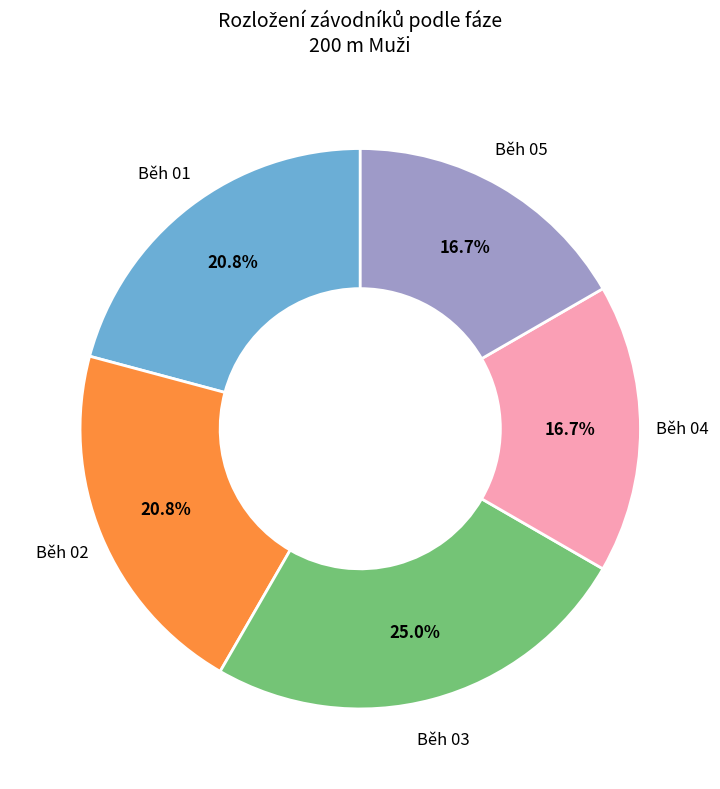

To the nearest percent, what is the average slice percentage?

20%